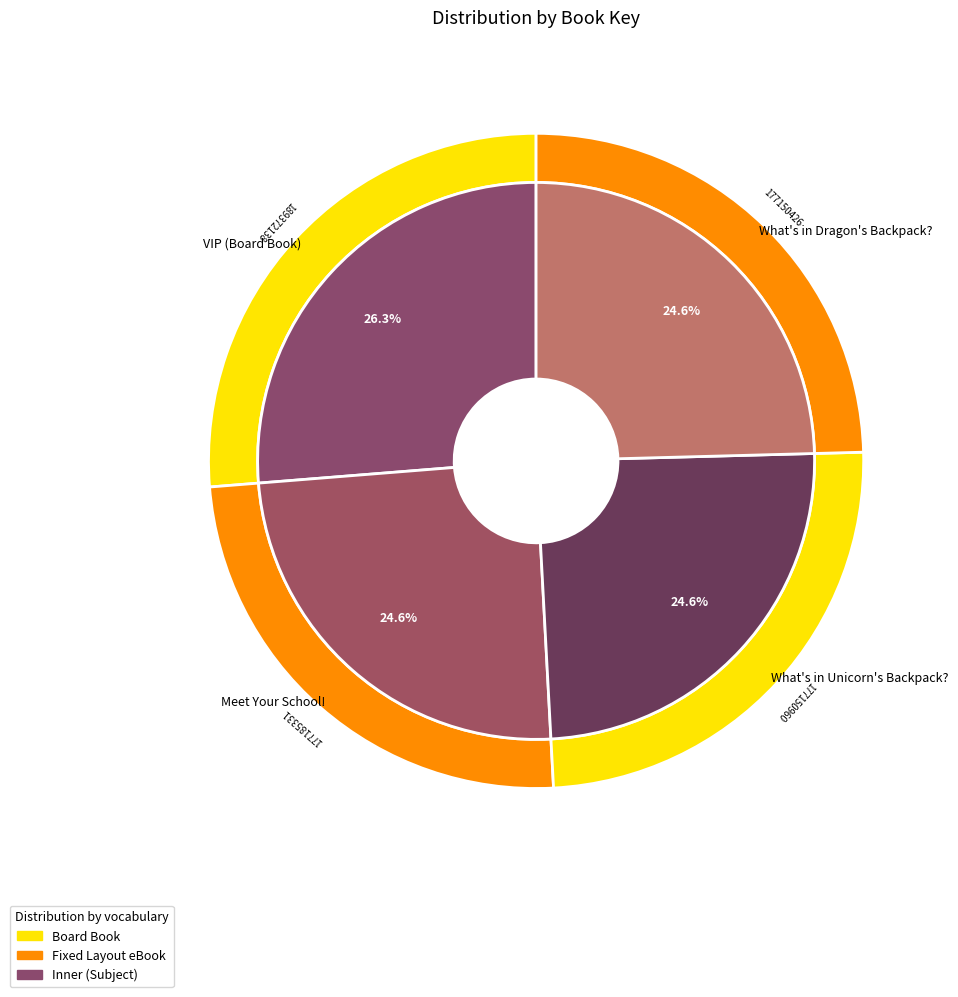

Which has a higher value, VIP (Board Book) or What's in Unicorn's Backpack??

VIP (Board Book)